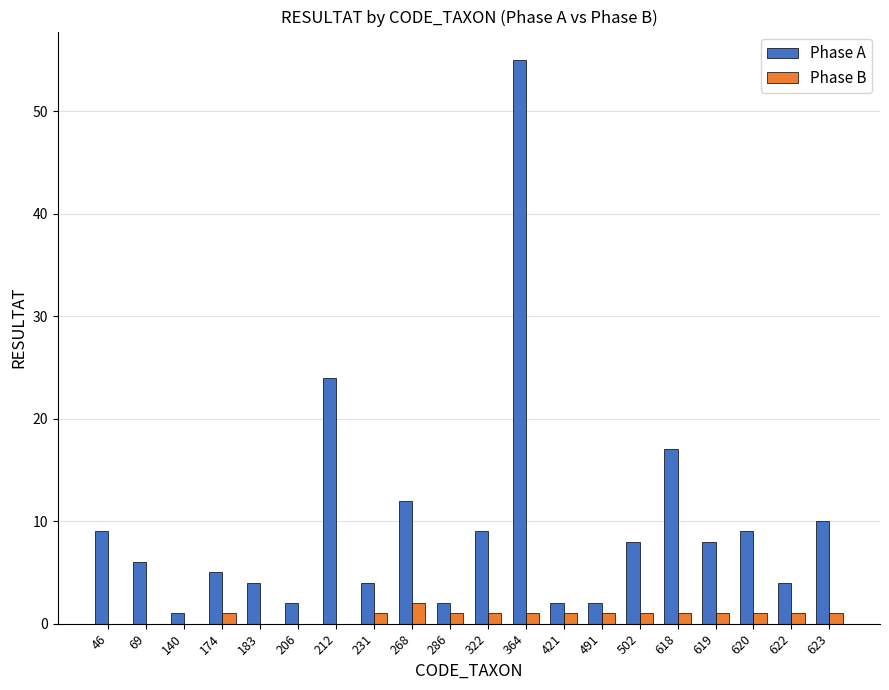

At which category is the sum across all series the highest?

364